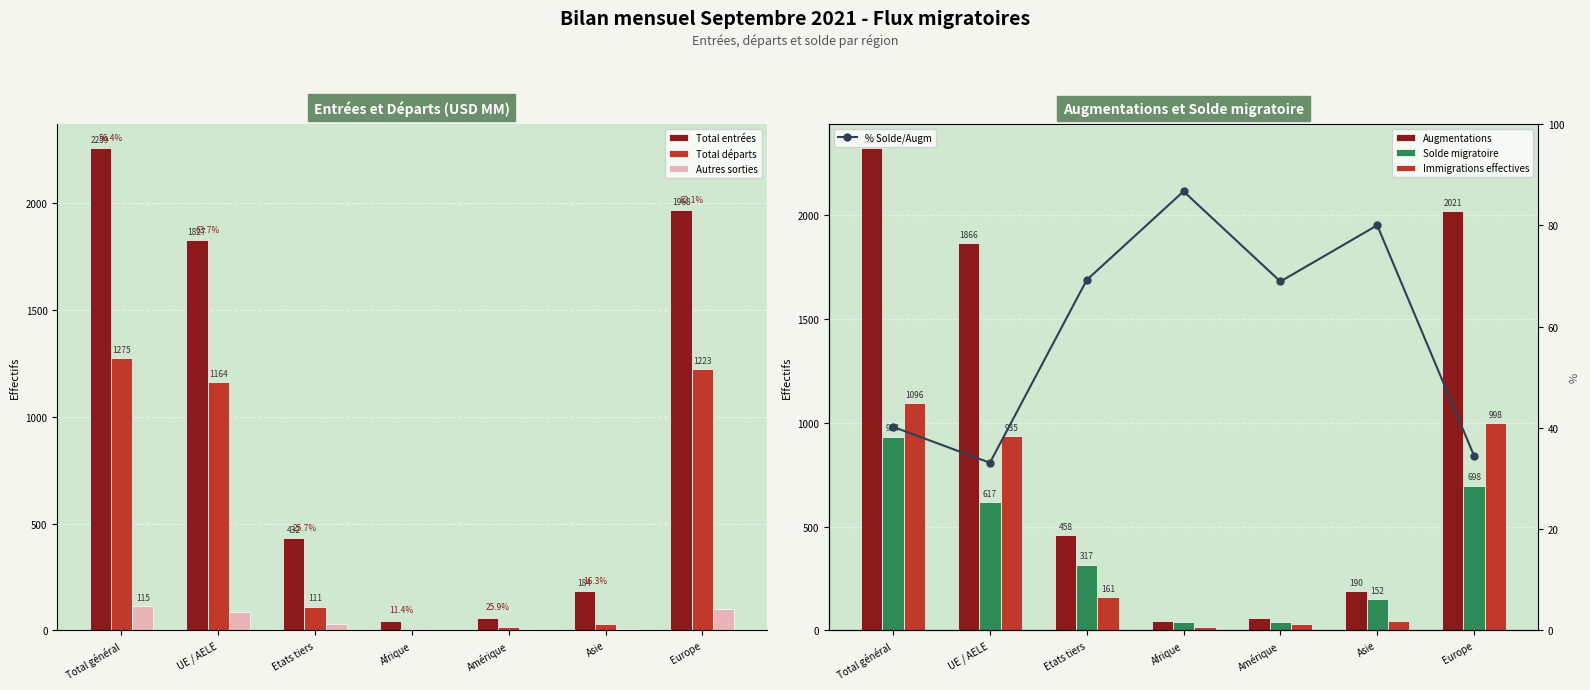

What is the value of the Total entrées bar at the 4th from the left?

44